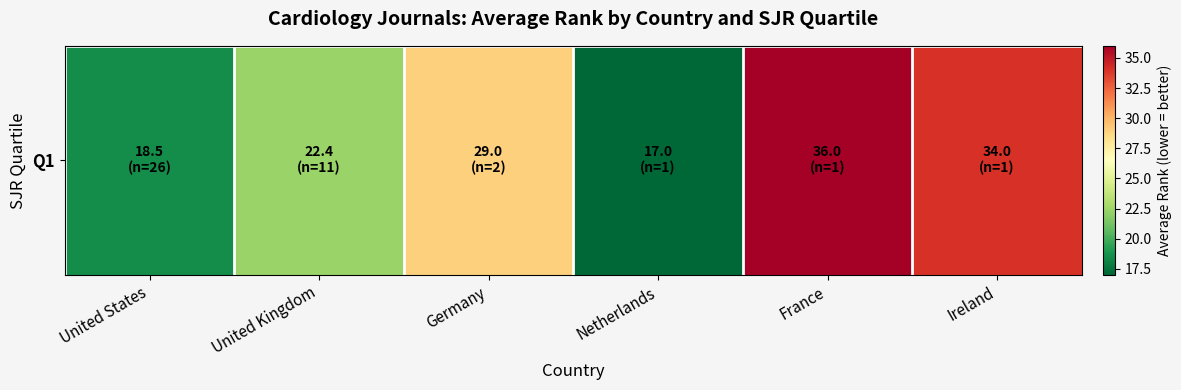

How many values are below 29?

3